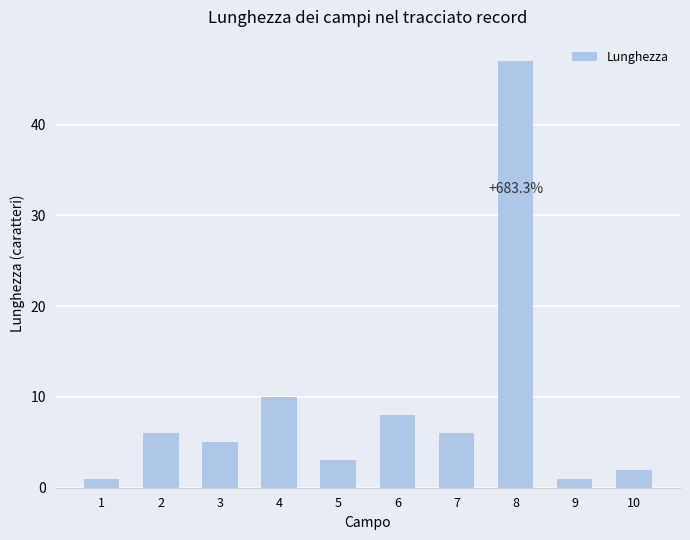

True or false: the data shows 8 at 6.

True